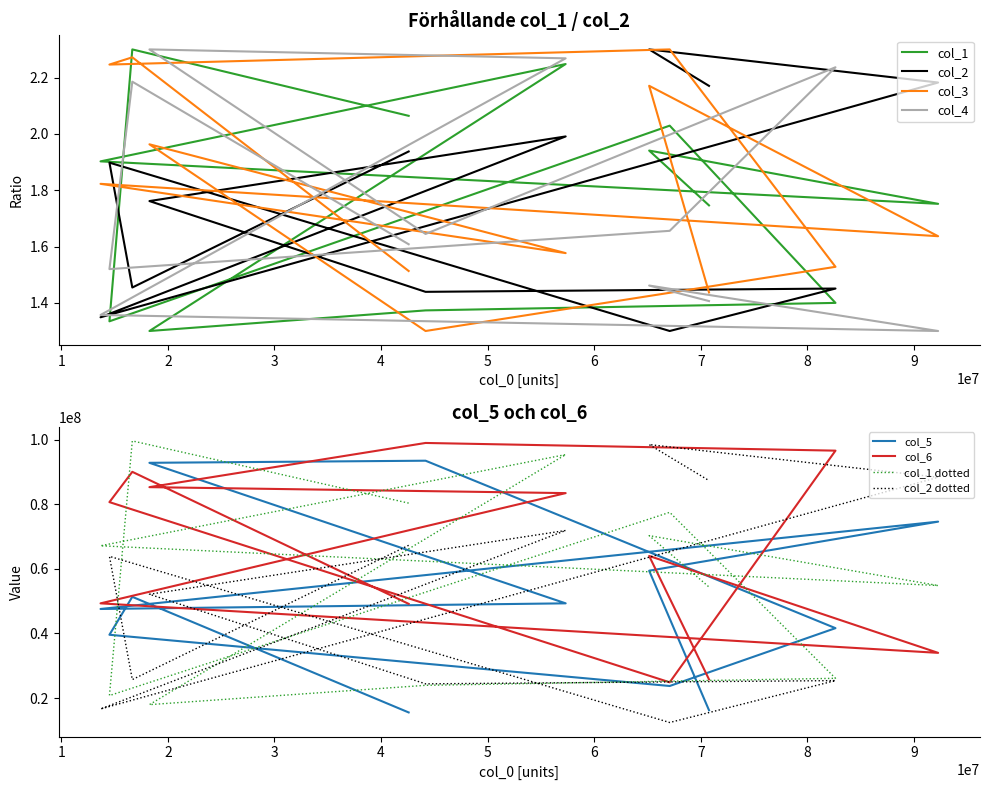

How many interior local valleys does the col_1 series have?

3